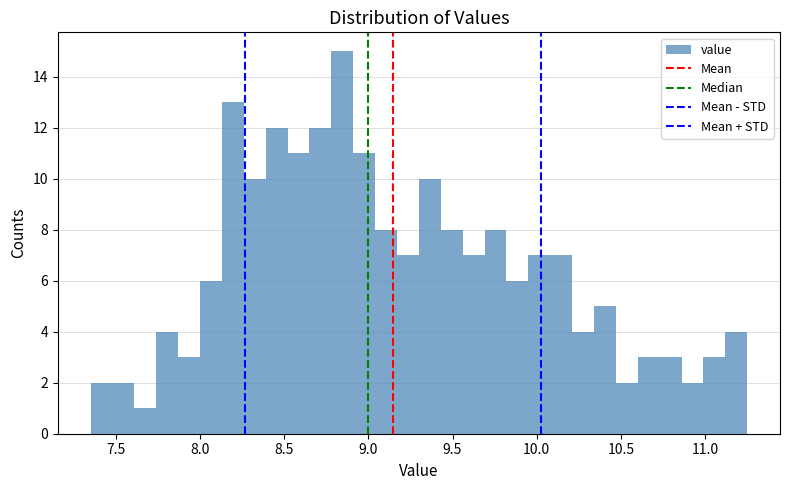

Around what value on the x-axis is the tallest bar? Give the approximate position of its centre, as read against the axis.

8.85